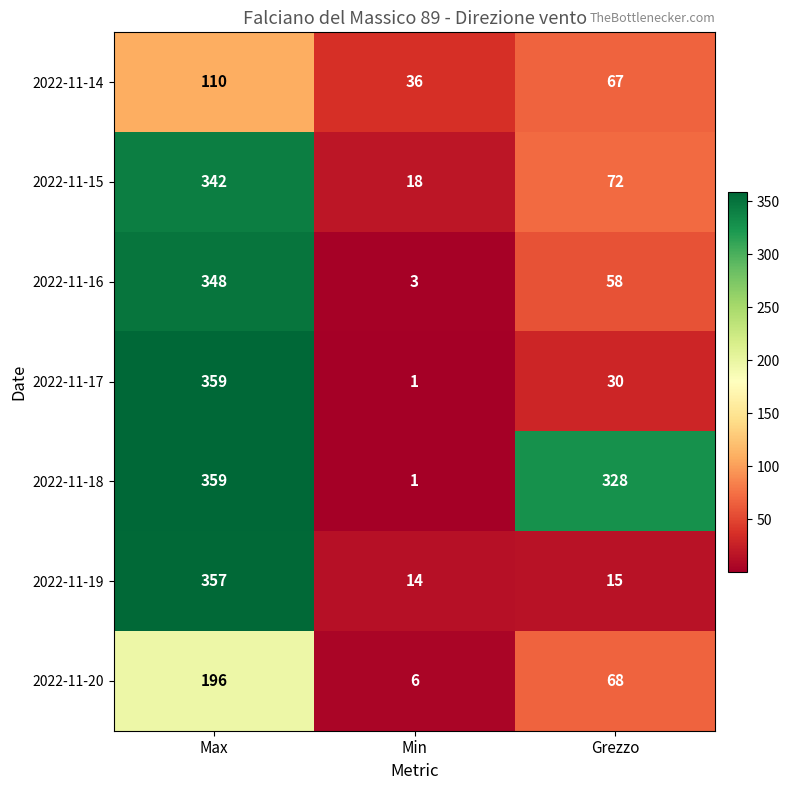

At which category does the chart reach its minimum across all series?

Min